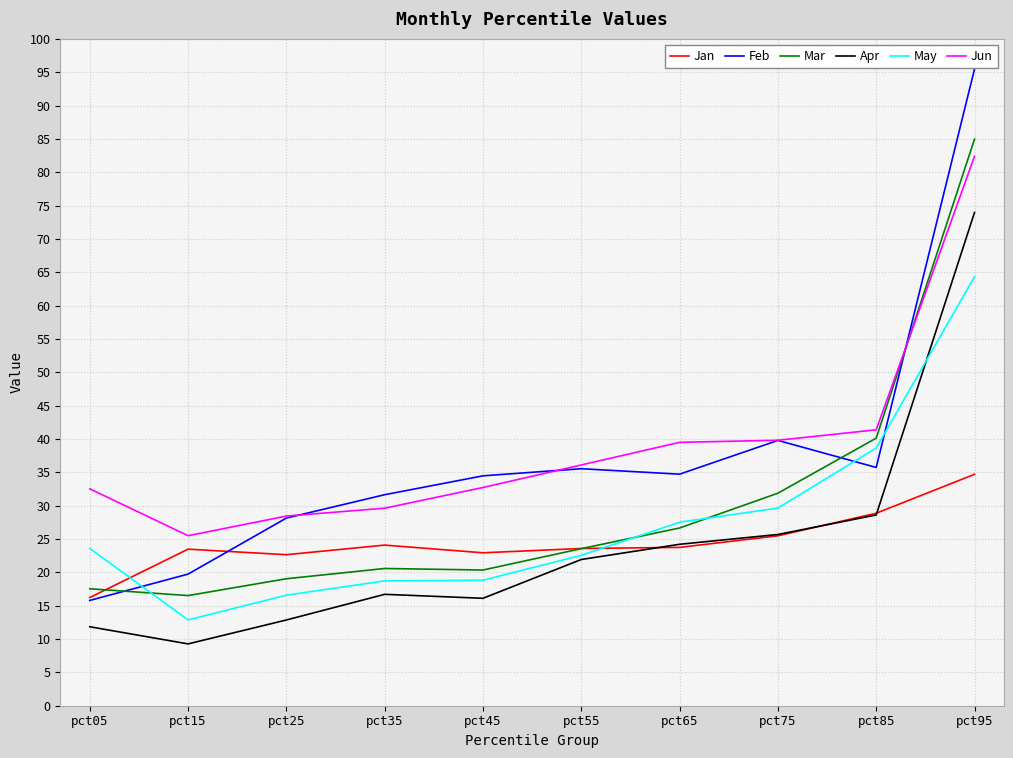

Does the chart display data point markers on the line(s)?

No